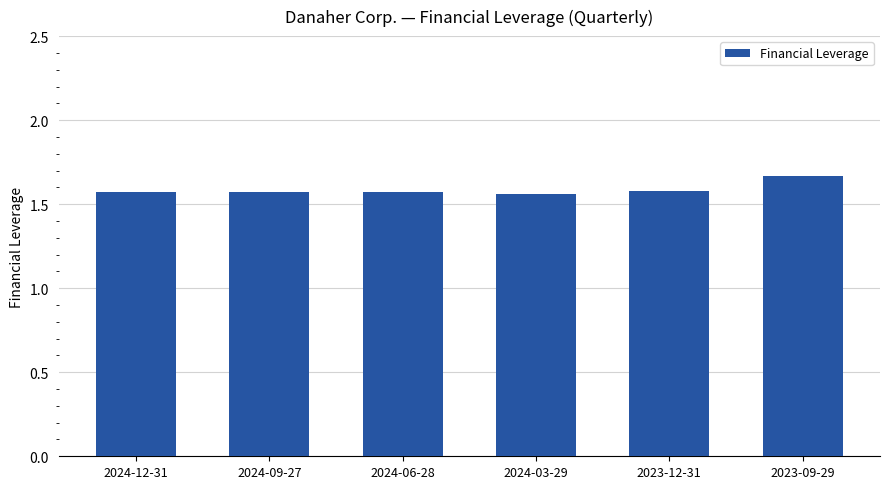

How many bars are there in total?

6